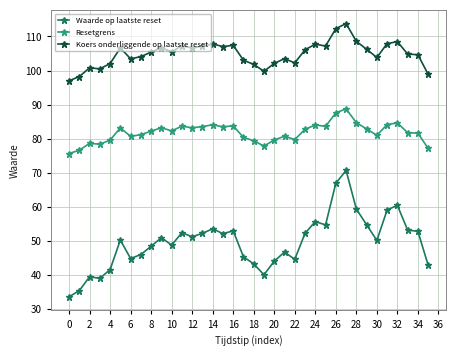

Which series has the largest range (max minus min)?

Waarde op laatste reset